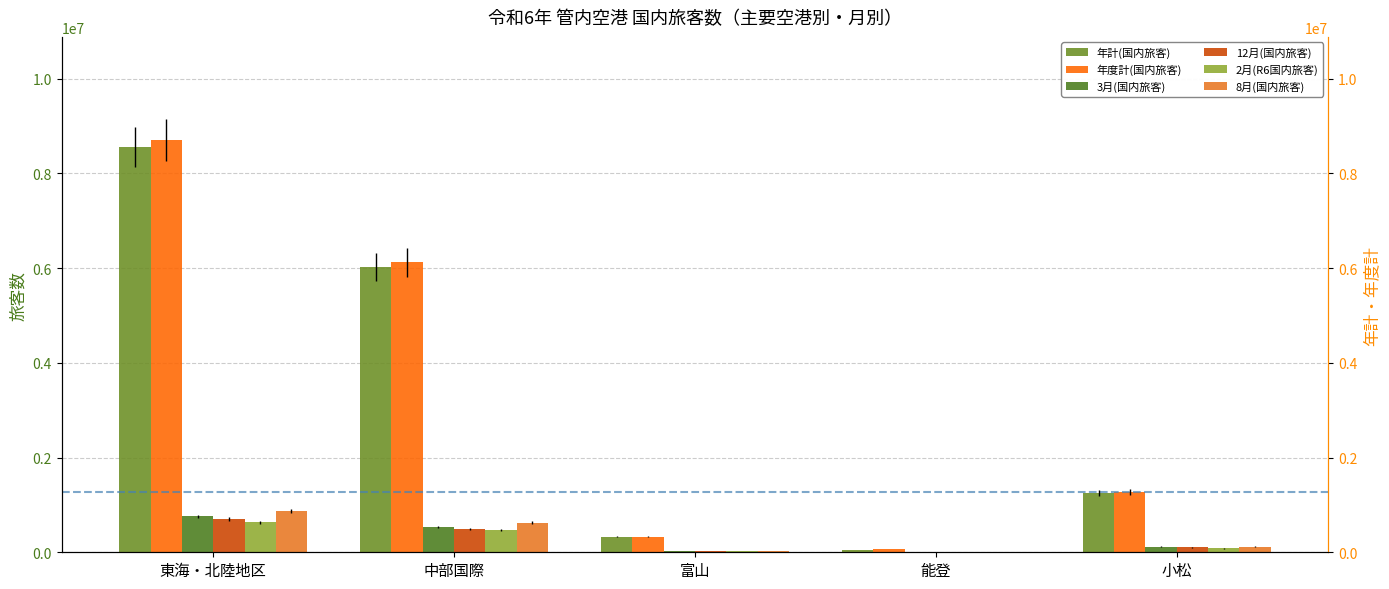

Is the value of 年度計(国内旅客) at 能登 greater than the value of 2月(R6国内旅客) at 東海・北陸地区?

No